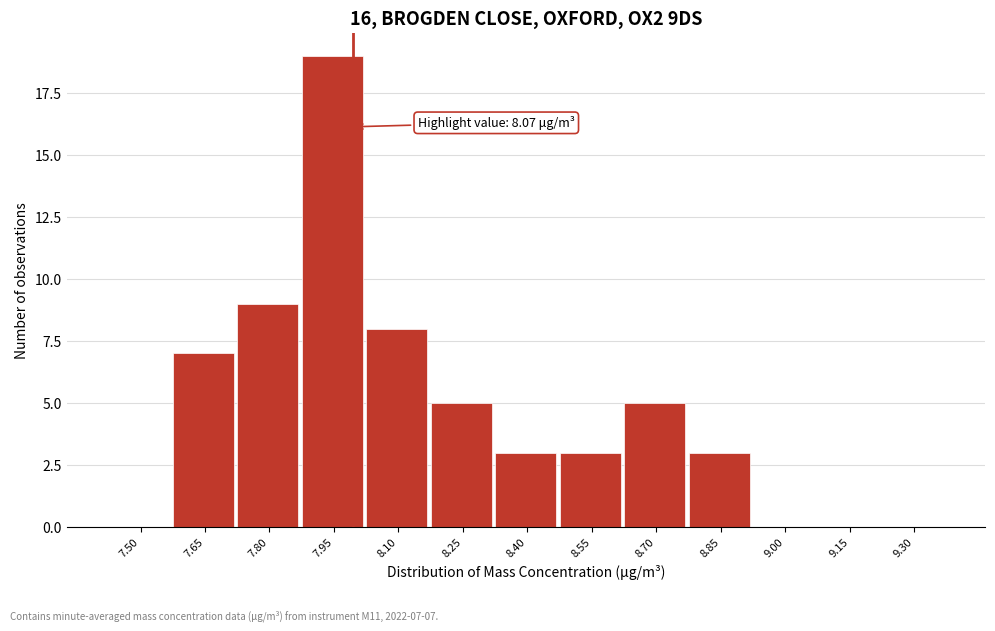

Reading right to left, list all the values displayed in this chart.

9.30=0	9.15=0	9.00=0	8.85=3	8.70=5	8.55=3	8.40=3	8.25=5	8.10=8	7.95=19	7.80=9	7.65=7	7.50=0